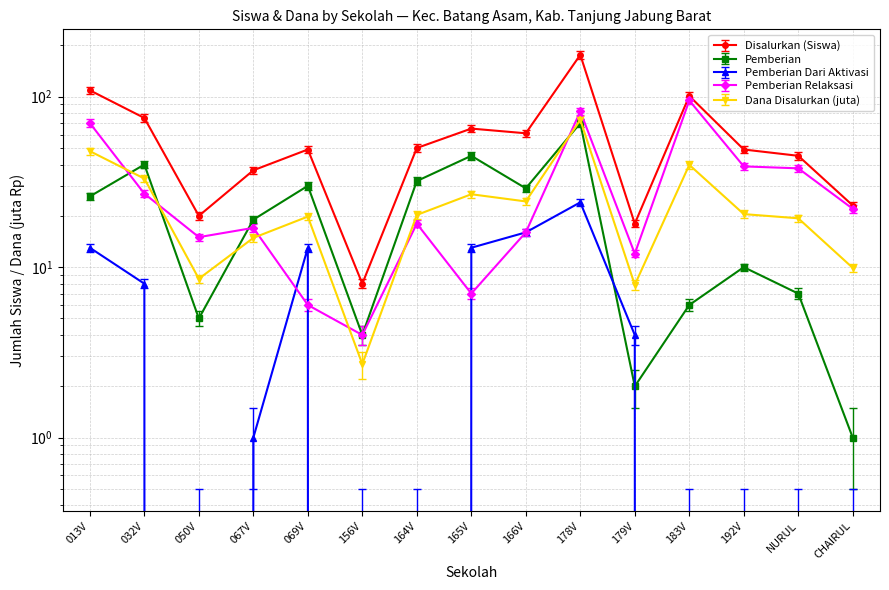

How many lines are shown in the chart?

5